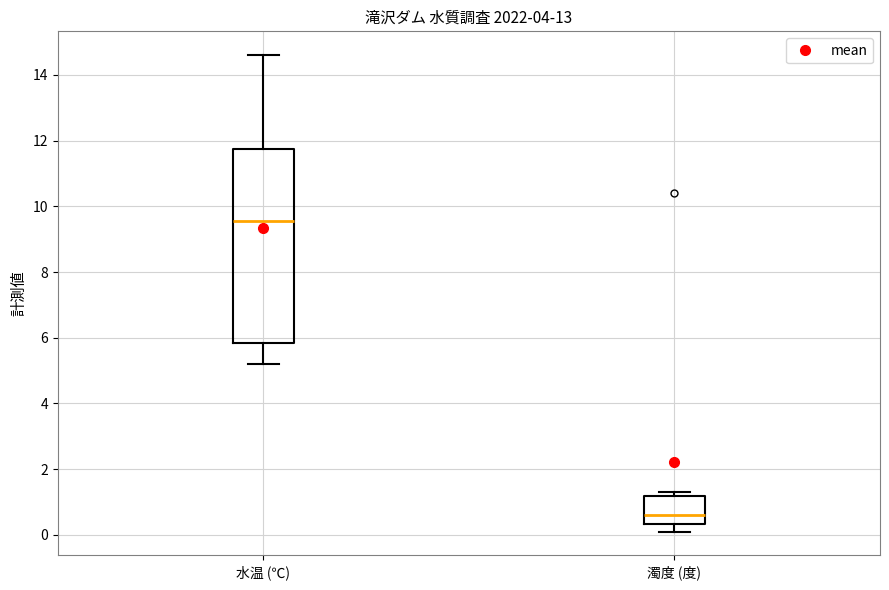

Which box is the tallest, from its lower edge to its upper edge?

水温 (℃)